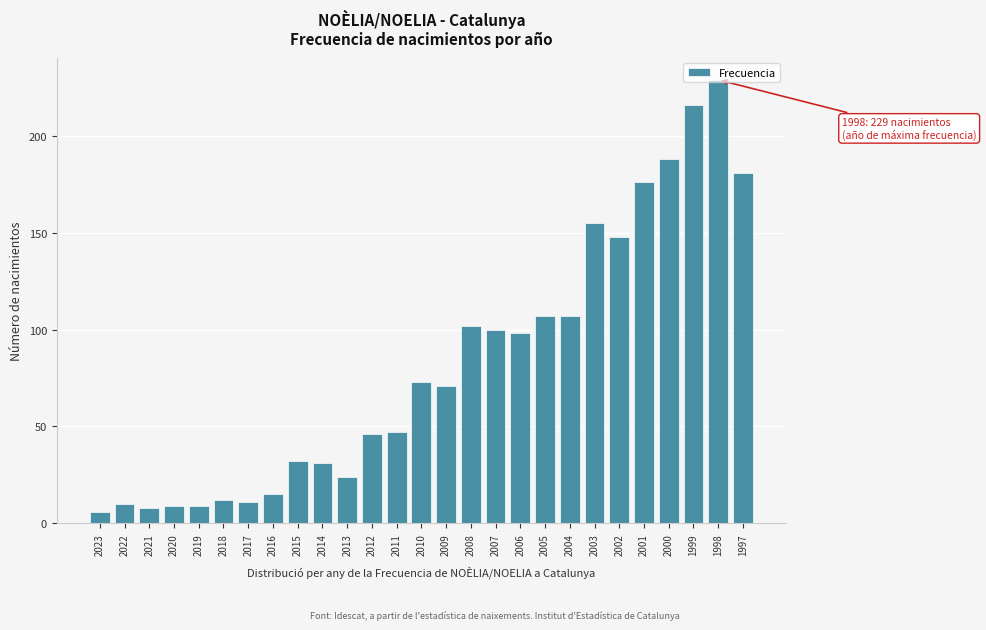

What is the minimum value shown in the chart?

6